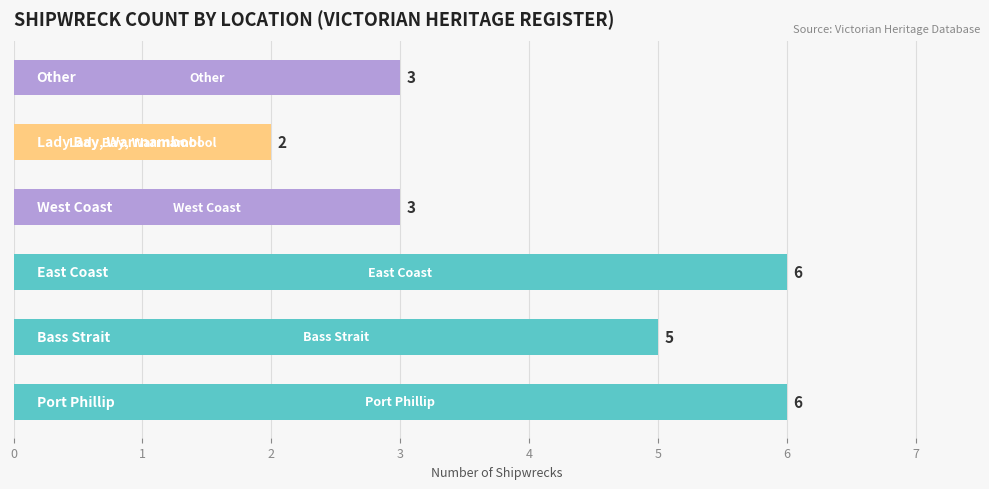

What is the difference between the maximum and minimum values?

4